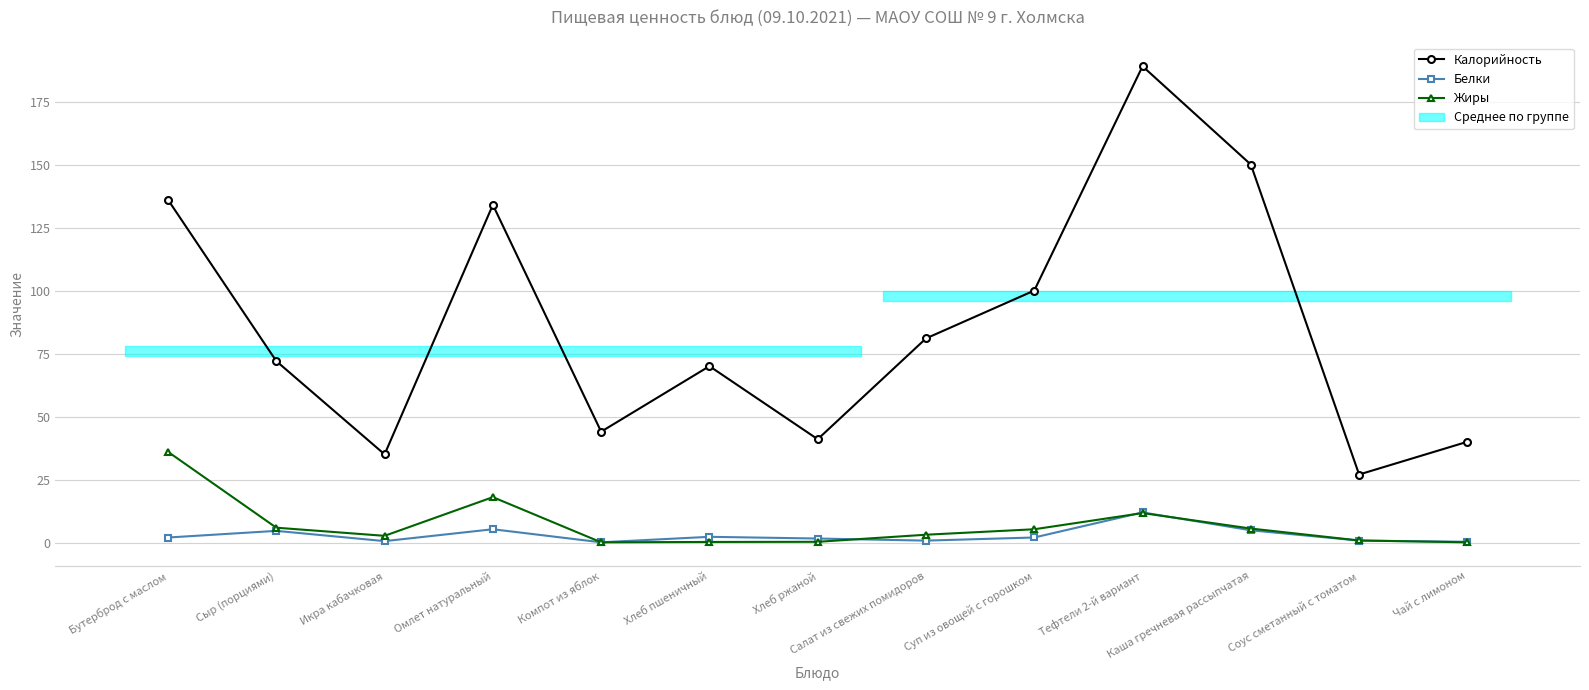

True or false: Калорийность and Белки cross at least once.

False